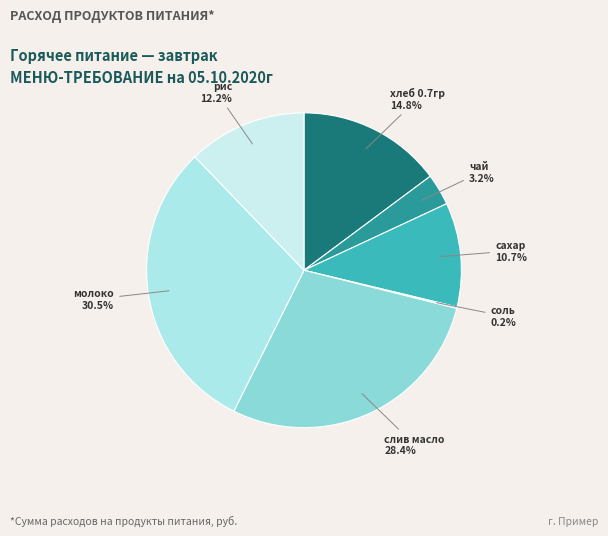

The рис slice represents 26% of the pie. True or false?

False